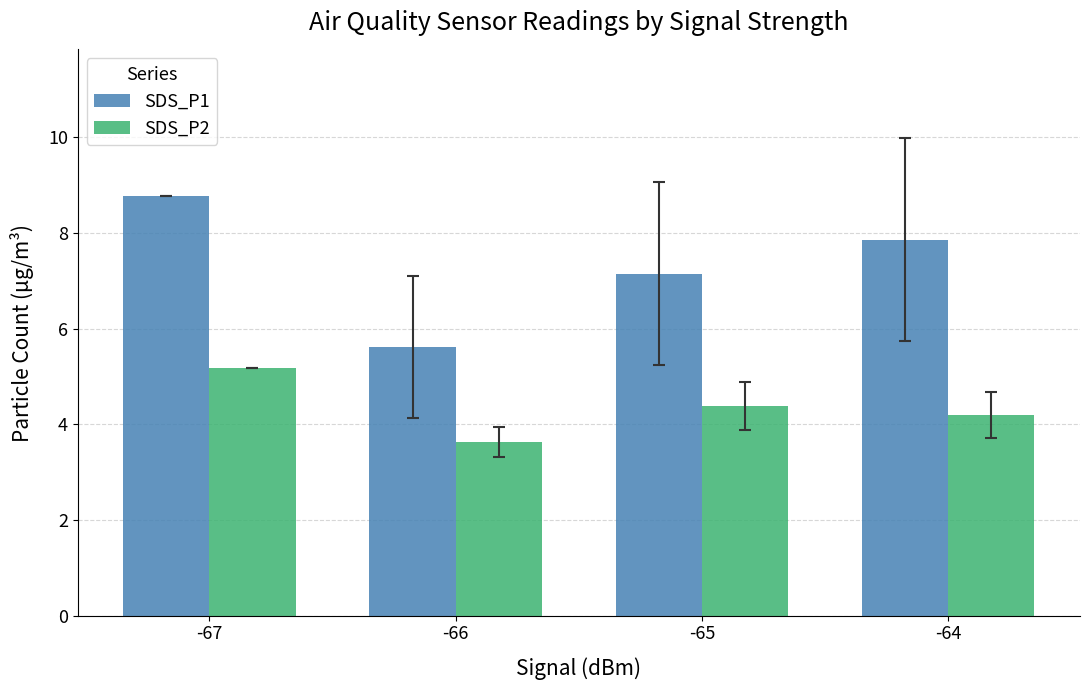

Reading right to left, list all the values displayed in this chart.

SDS_P1: 7.9	7.2	5.6	8.8
SDS_P2: 4.2	4.4	3.6	5.2